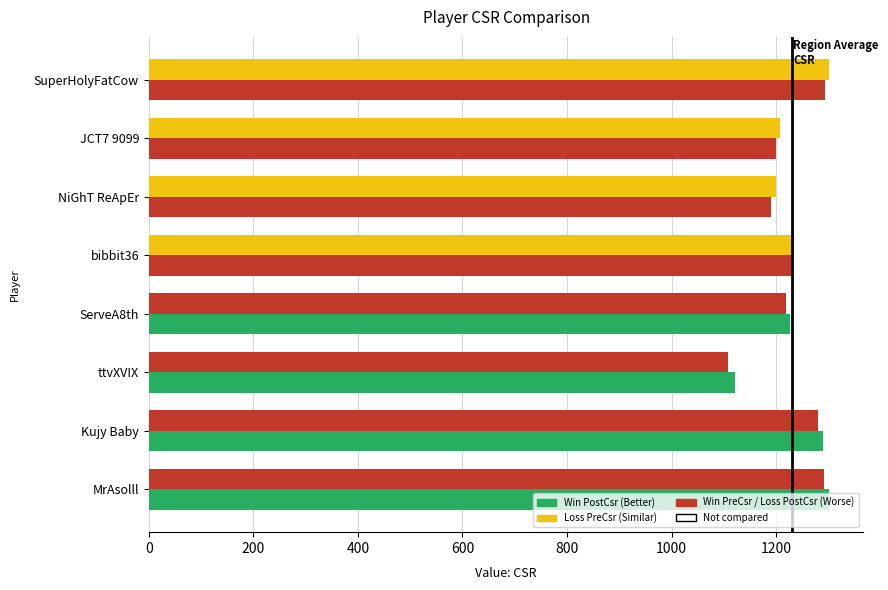

Reading left to right, transcribe all the data shown in this chart.

PreCsr: 1292	1280	1109	1219	1234	1199	1208	1301
PostCsr: 1302	1290	1121	1227	1228	1191	1200	1293